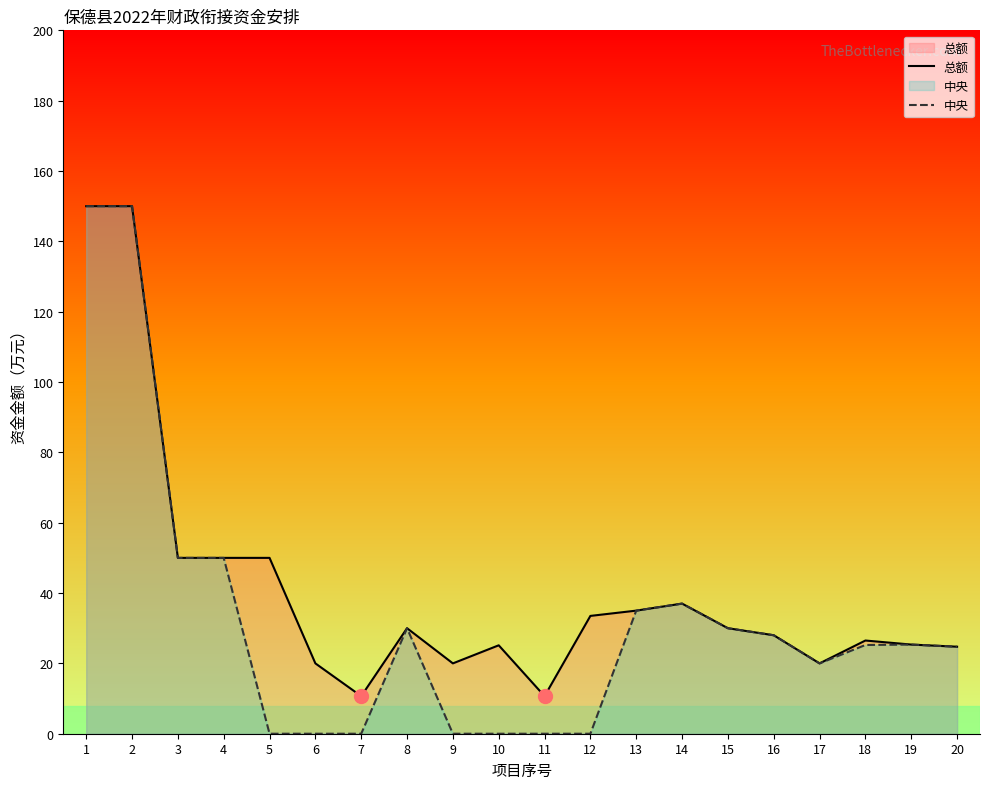

True or false: 中央 has a value of -105.0 at 6.

False